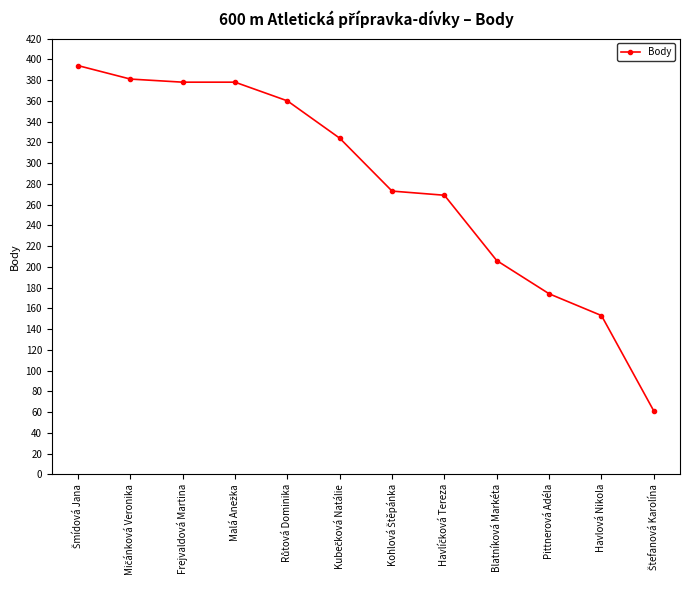

What is the greatest value displayed?

394